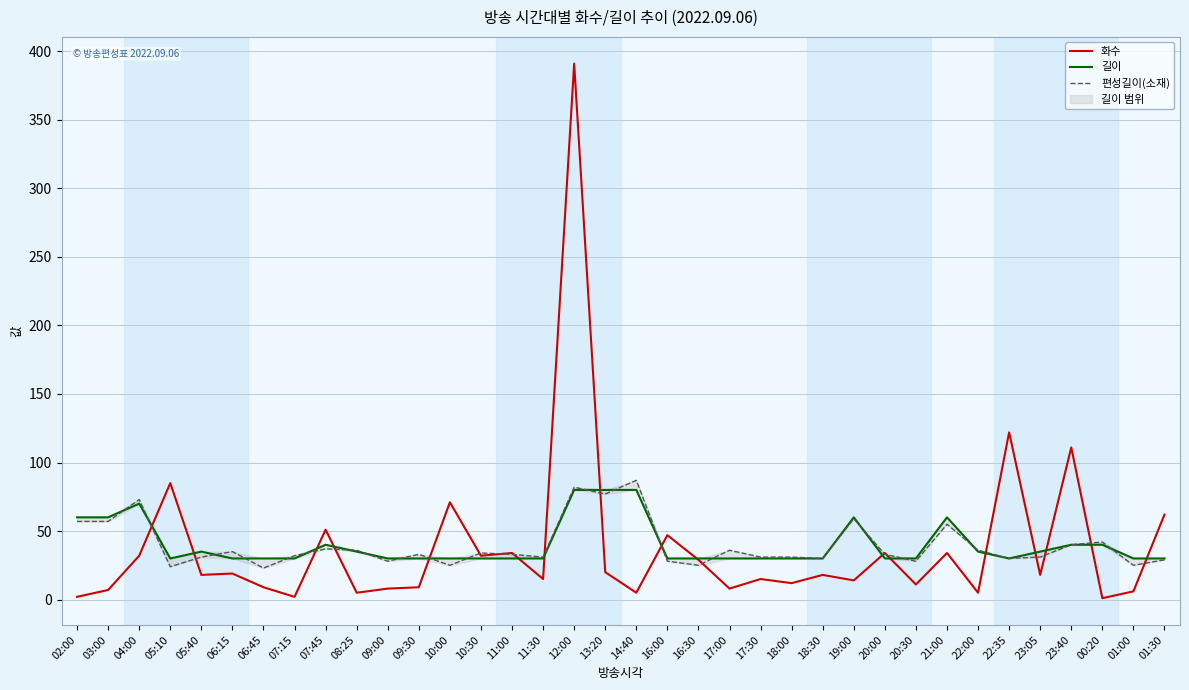

What is the difference between the 편성길이(소재) values at 00:20 and 05:10?

18